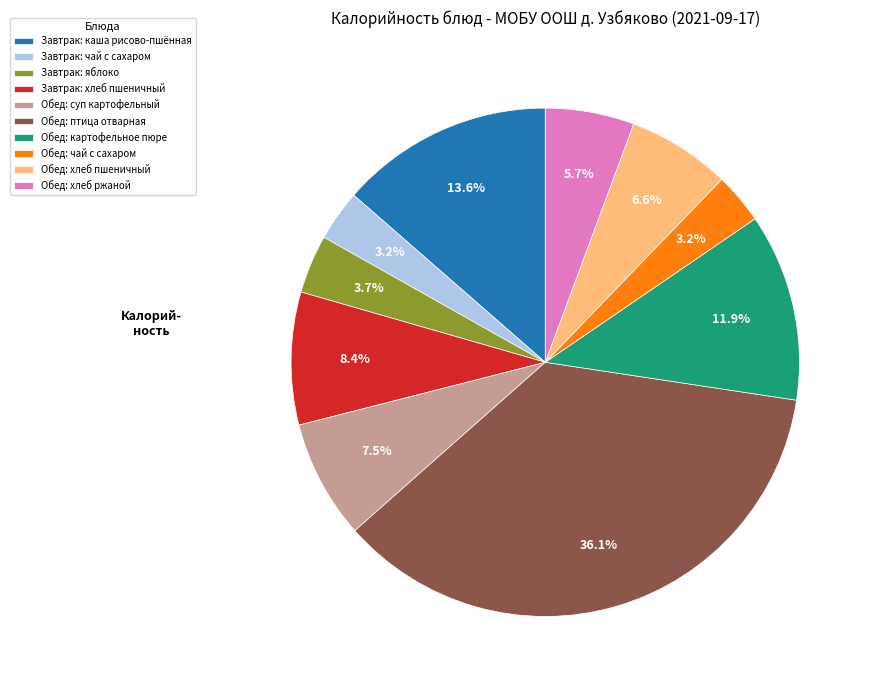

What is the largest slice in the pie chart?

Обед: птица отварная